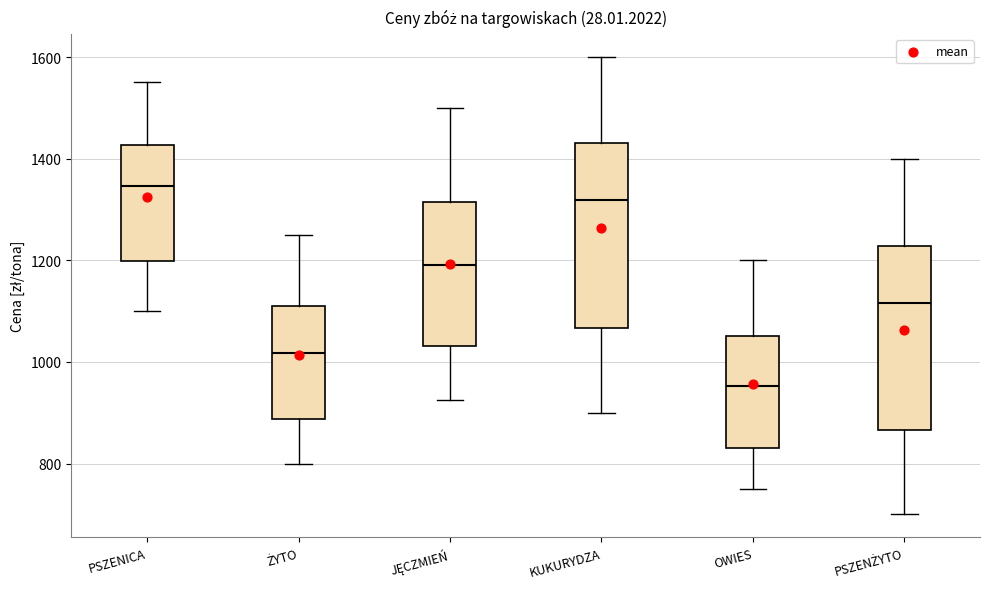

Reading left to right, transcribe this box plot: for each box, give where its median line is, the range the box spans, and where its two whiskers end, as read against the y-axis. The values are not printed on the chart, so give them approximately, as read against the axis.

PSZENICA: median 1340, box 1200 to 1420, whiskers 1100 to 1560
ŻYTO: median 1020, box 880 to 1120, whiskers 800 to 1260
JĘCZMIEŃ: median 1200, box 1040 to 1320, whiskers 920 to 1500
KUKURYDZA: median 1320, box 1060 to 1440, whiskers 900 to 1600
OWIES: median 960, box 840 to 1060, whiskers 760 to 1200
PSZENŻYTO: median 1120, box 860 to 1220, whiskers 700 to 1400